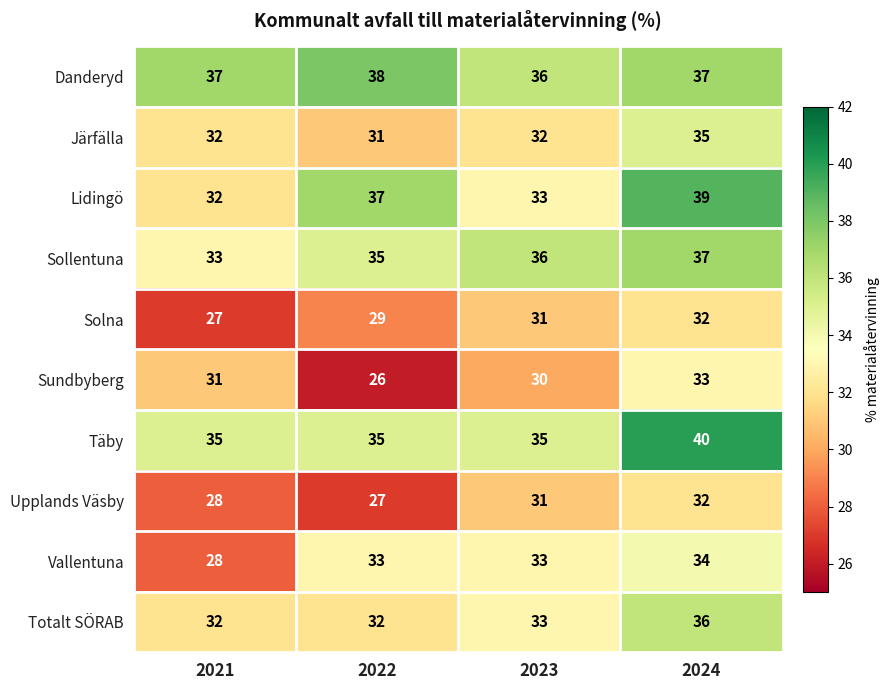

Which series has the largest total across all categories?

Danderyd